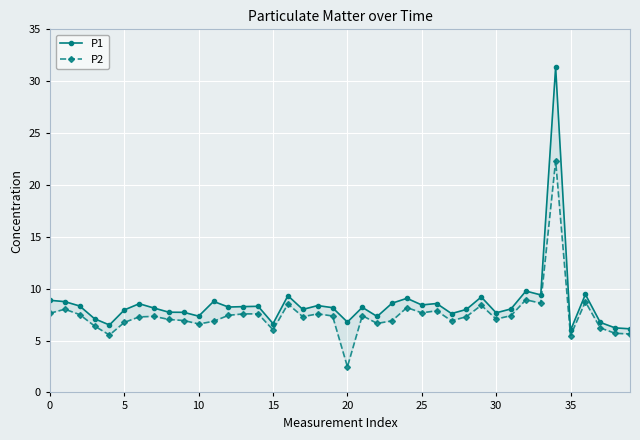

Which series has the largest range (max minus min)?

P1